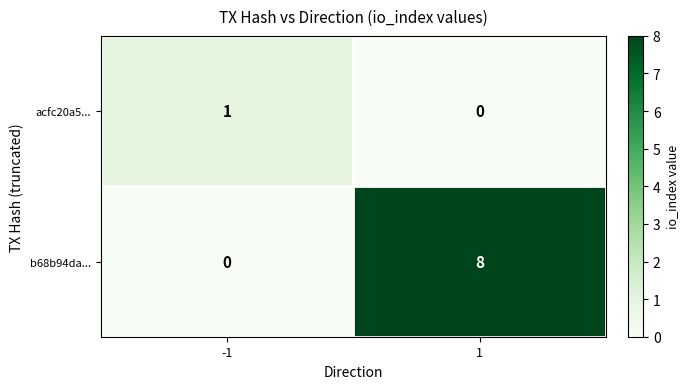

What is the difference between the maximum and minimum values in the b68b94da... series?

8